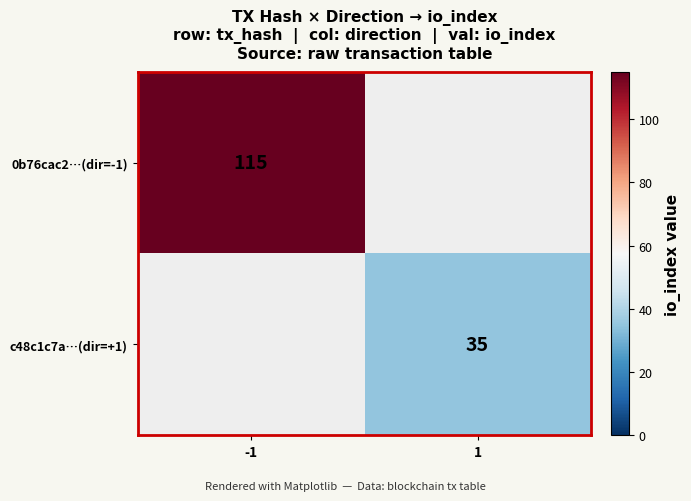

Which label corresponds to the largest value in the chart?

-1